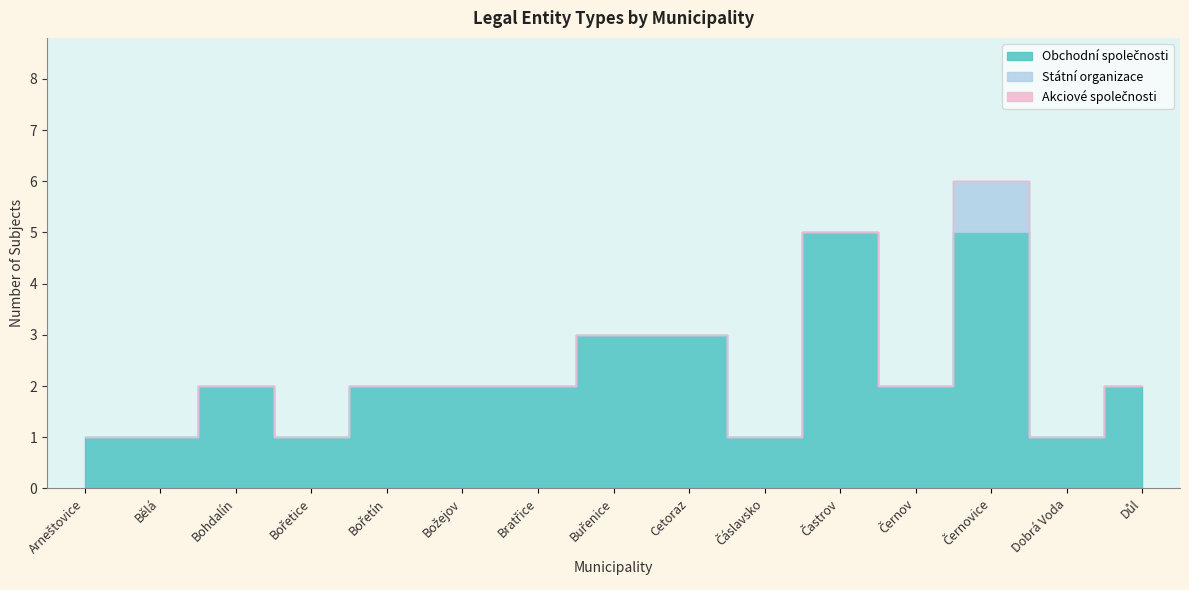

True or false: Akciové společnosti and Obchodní společnosti cross at least once.

False